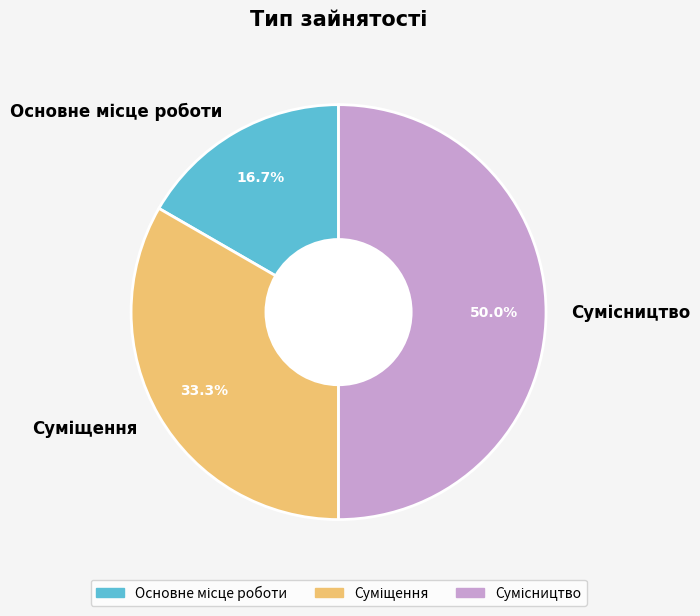

To the nearest percent, what is the average slice percentage?

33%